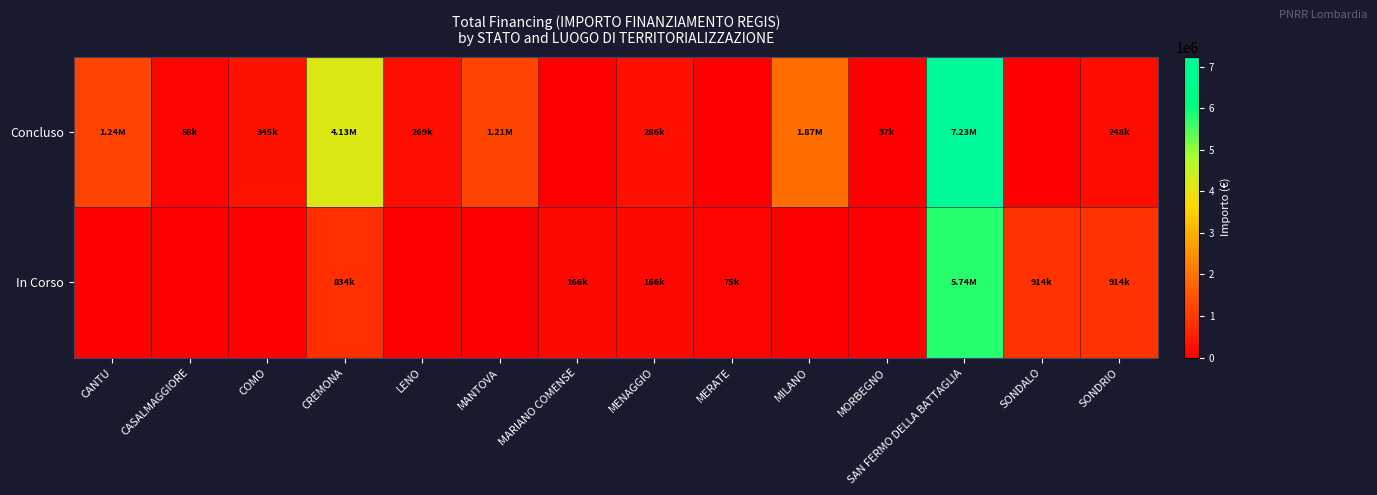

What is the difference between the highest and lowest values at MARIANO COMENSE?

165553.7